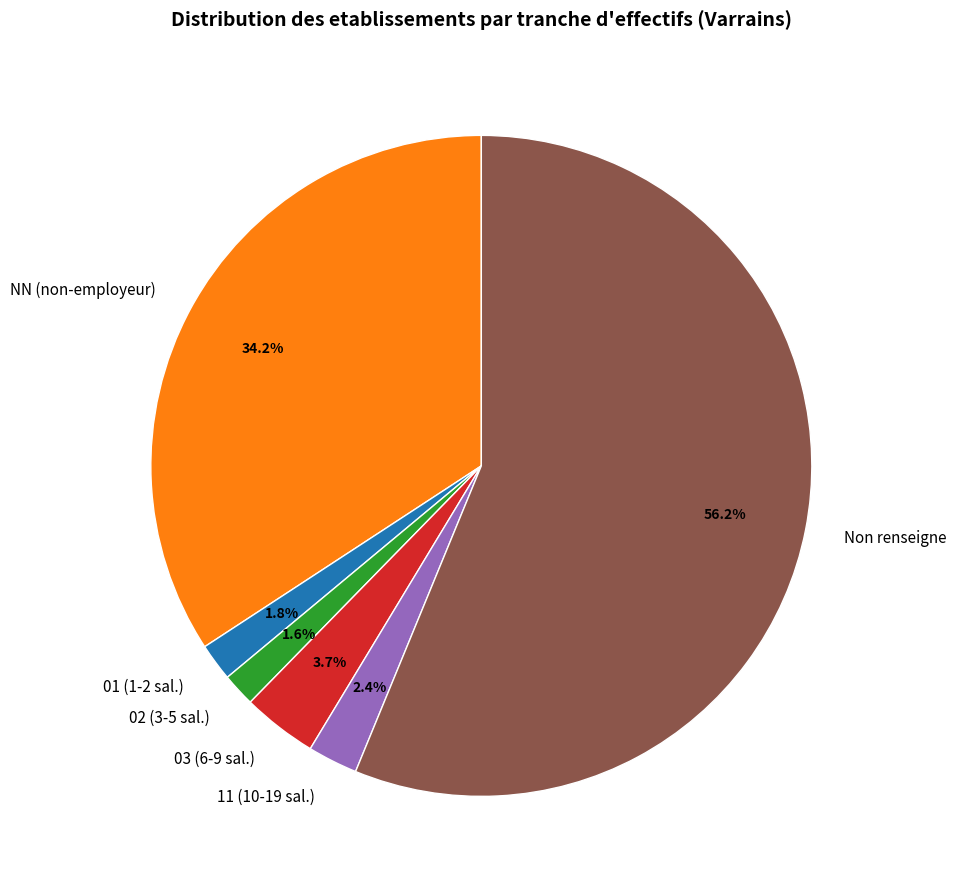

Which has a higher value, Non renseigne or NN (non-employeur)?

Non renseigne